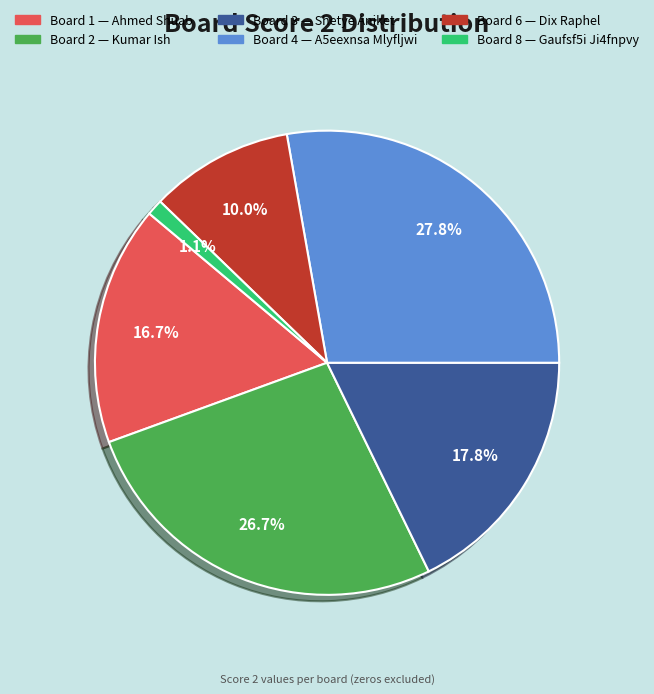

Is there any slice that represents more than half of the pie?

No